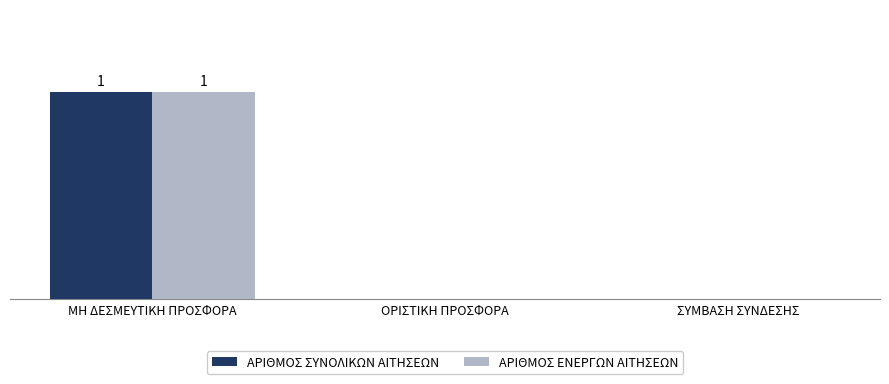

What are all the series names shown in the legend?

ΑΡΙΘΜΟΣ ΣΥΝΟΛΙΚΩΝ ΑΙΤΗΣΕΩΝ, ΑΡΙΘΜΟΣ ΕΝΕΡΓΩΝ ΑΙΤΗΣΕΩΝ